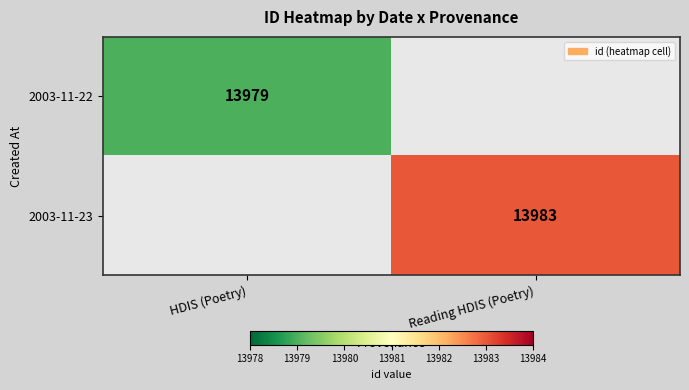

Which label corresponds to the largest value in the chart?

Reading HDIS (Poetry)